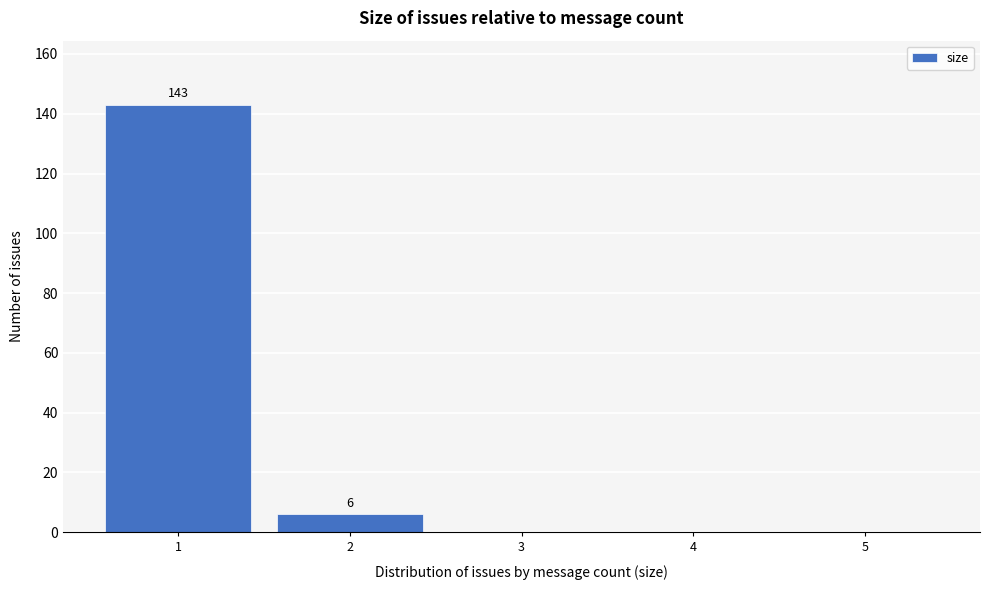

Which range on the x-axis has the tallest bar?

0.5 to 1.5